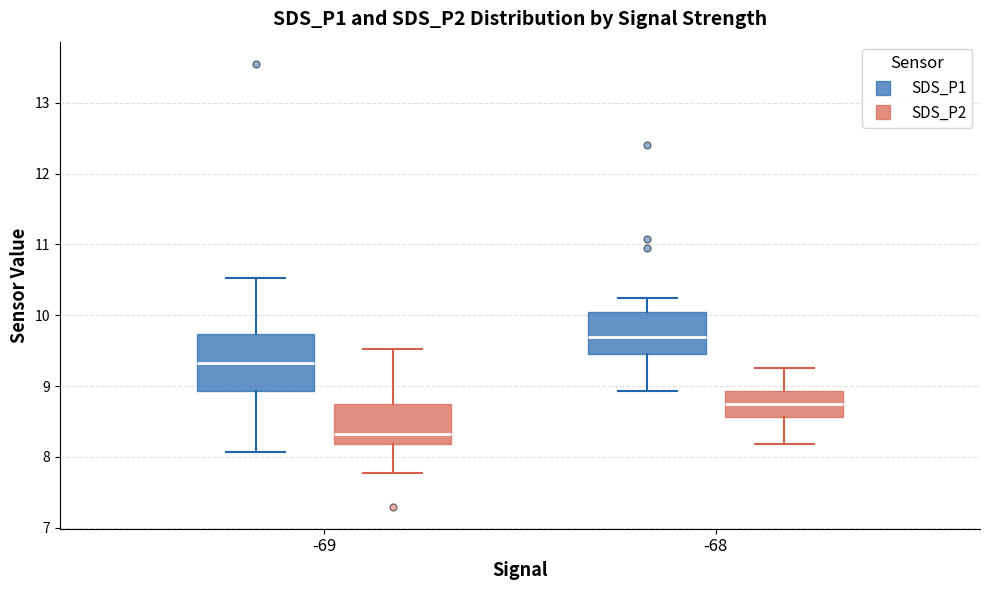

Which box has the lowest median line?

-69 (SDS_P2)